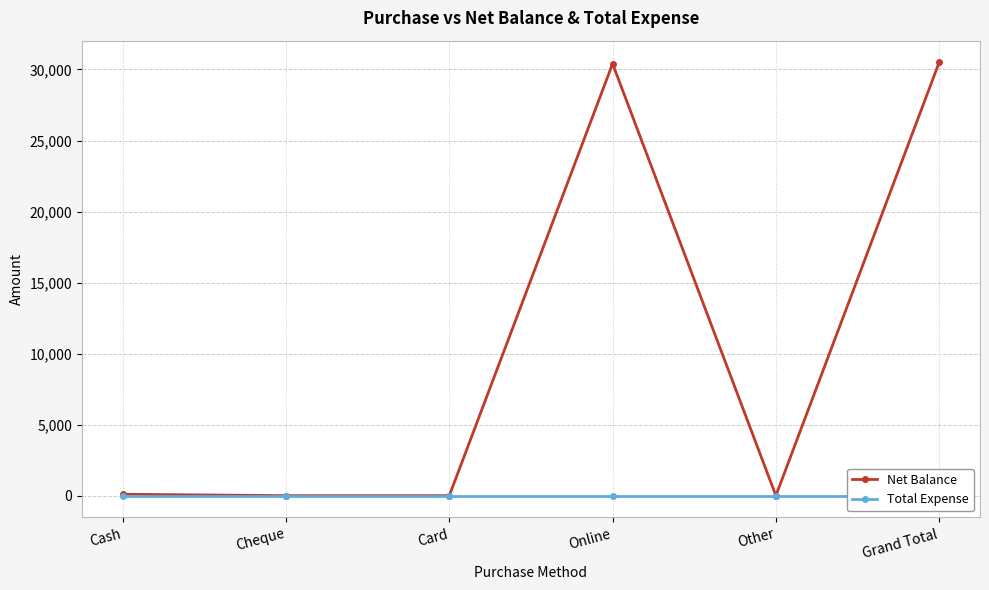

True or false: Total Expense has more than 2 points higher than both neighbors.

False